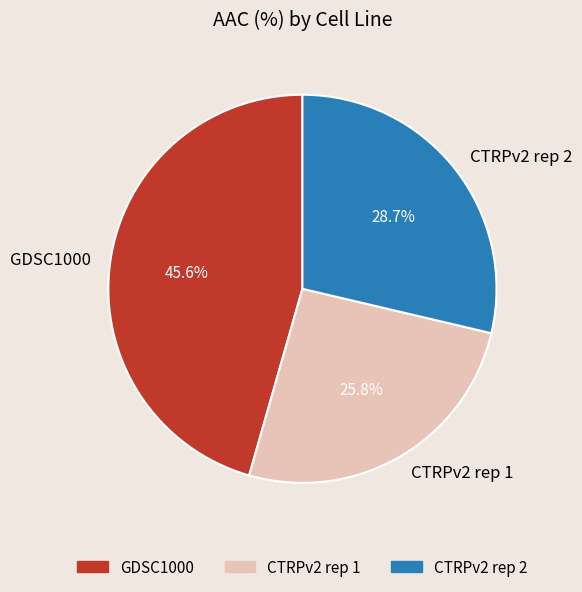

What percentage is the GDSC1000 slice, to the nearest percent?

46%